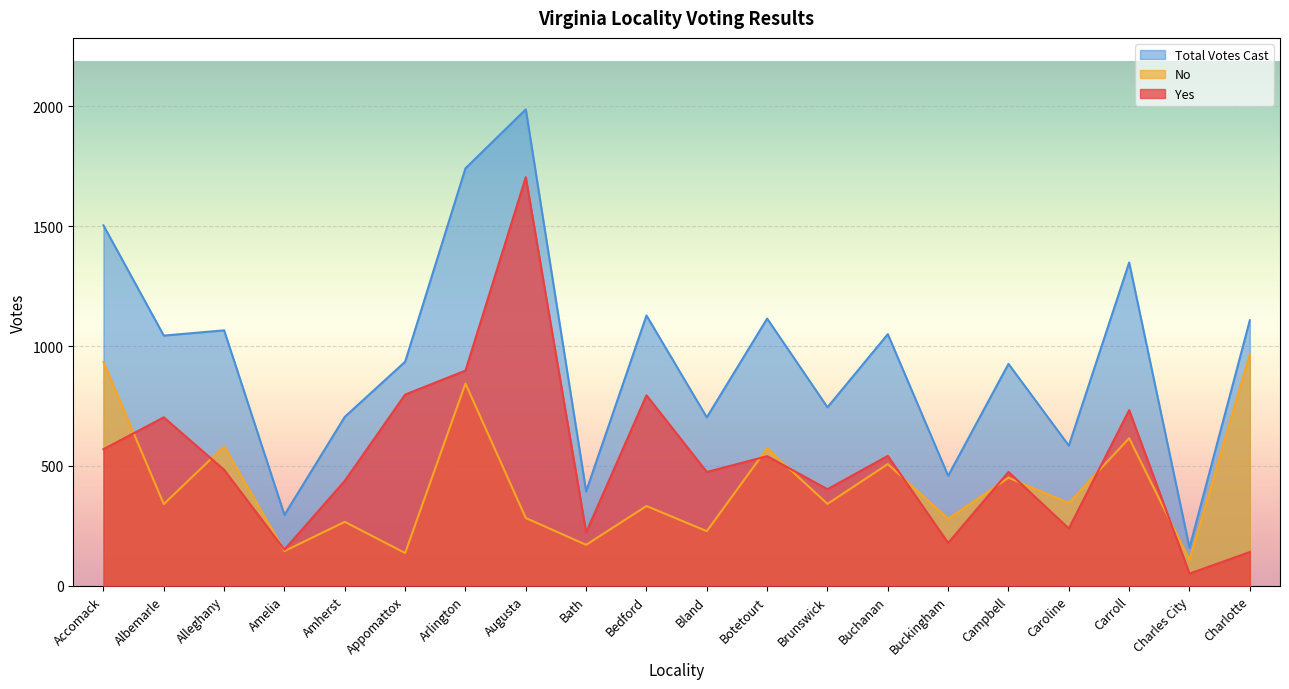

Which has a higher value, Accomack or Alleghany?

Accomack